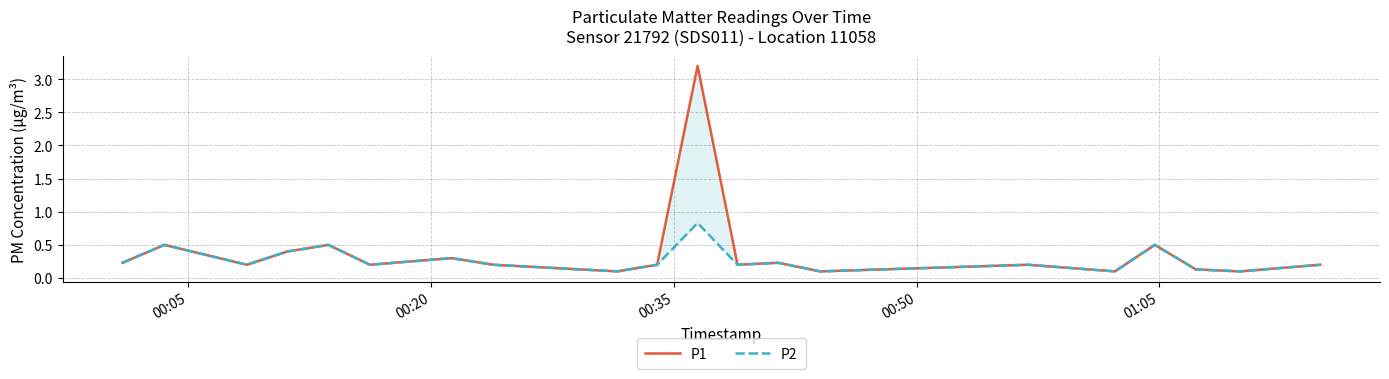

Is this an area chart (filled region under the line)?

No